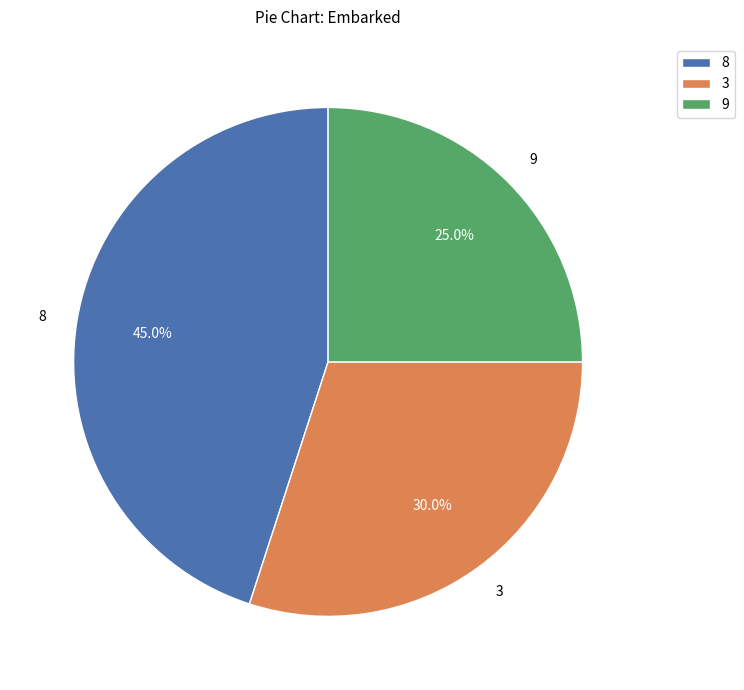

Count the number of slices in the pie.

3